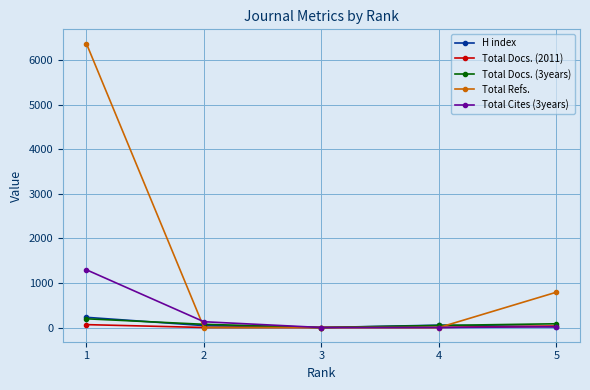

What is the greatest value displayed?

6373